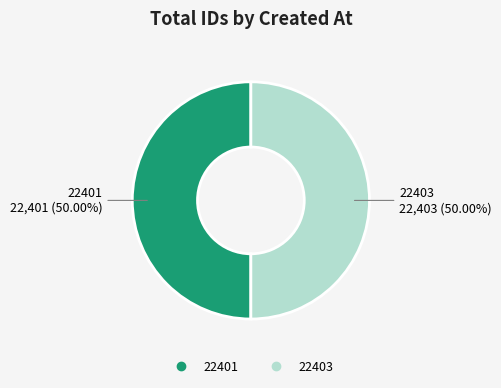

How many slices are in this pie chart?

2